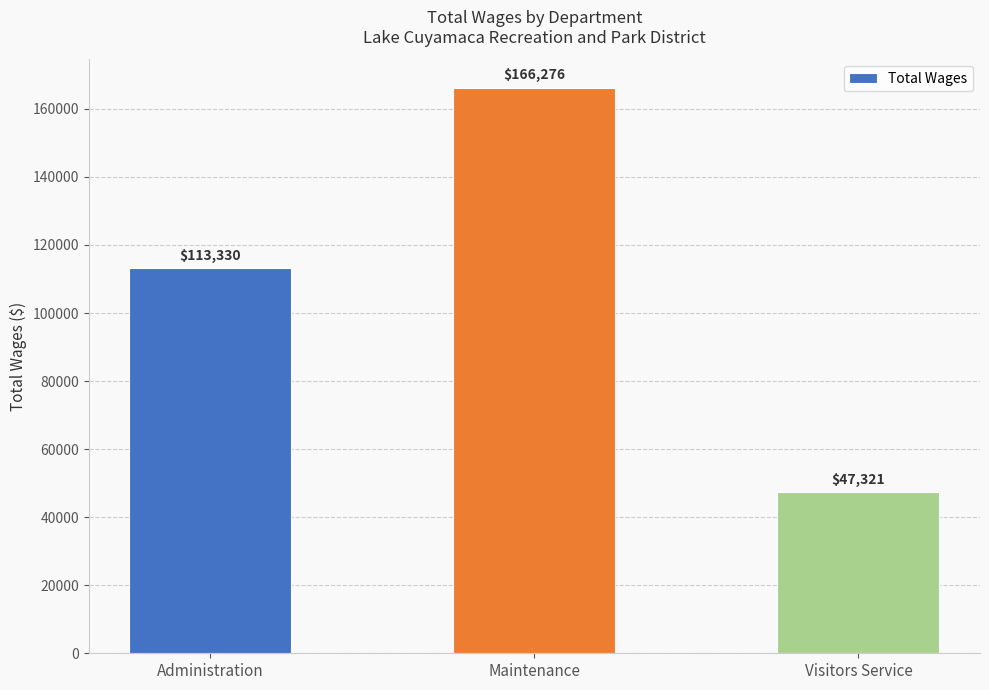

The chart shows a value of 47470 at Maintenance. True or false?

False